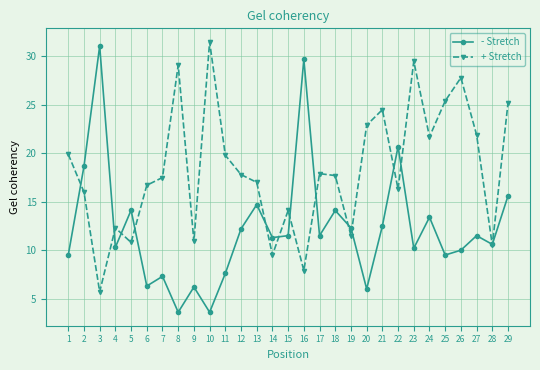

At how many categories does at least one series exceed 13?

24